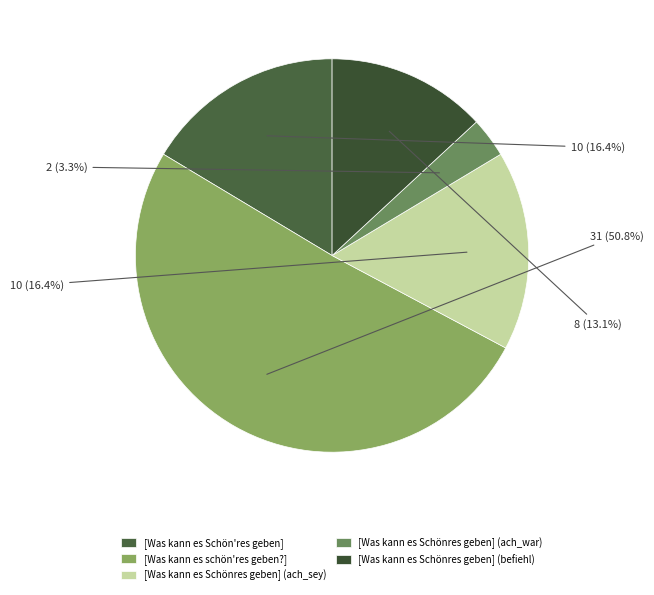

To the nearest percent, what portion does [Was kann es Schönres geben] (befiehl) represent?

13%